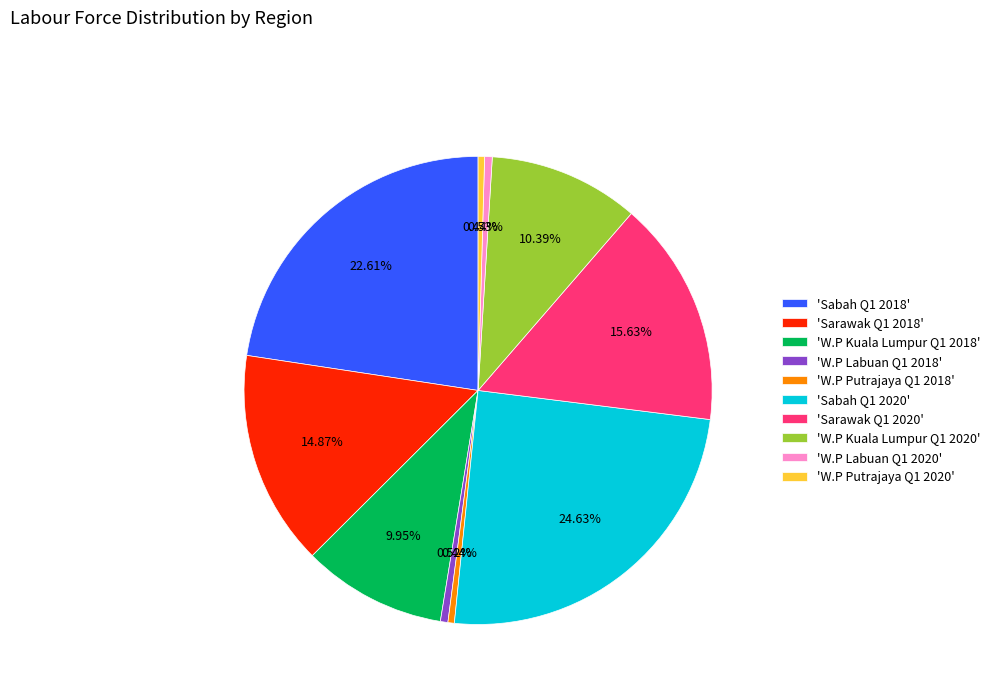

Which has a higher value, 'Sabah Q1 2018' or 'Sarawak Q1 2020'?

'Sabah Q1 2018'